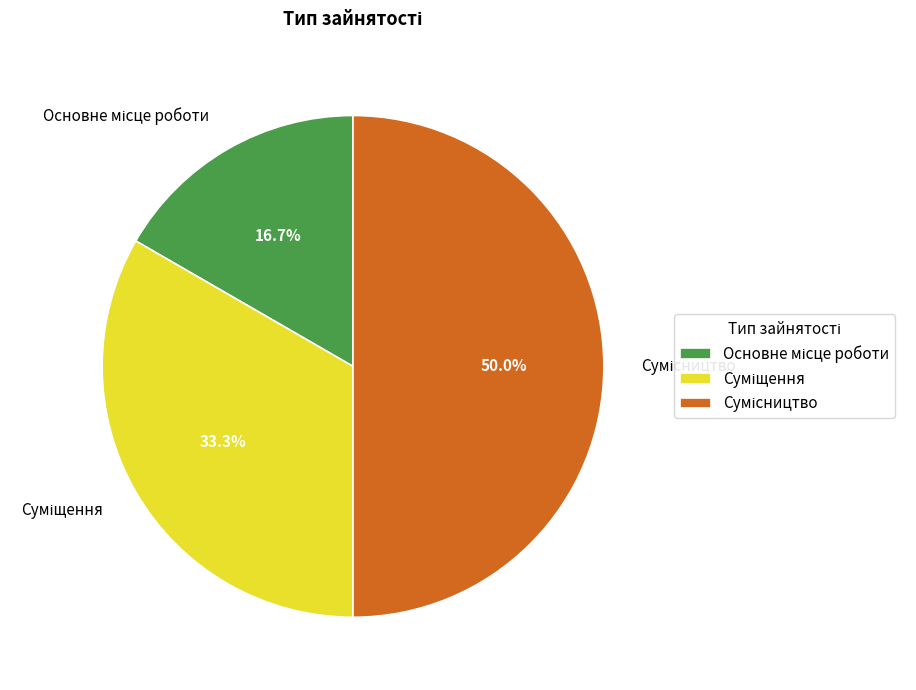

To the nearest percent, what percentage of the pie is Основне місце роботи?

17%